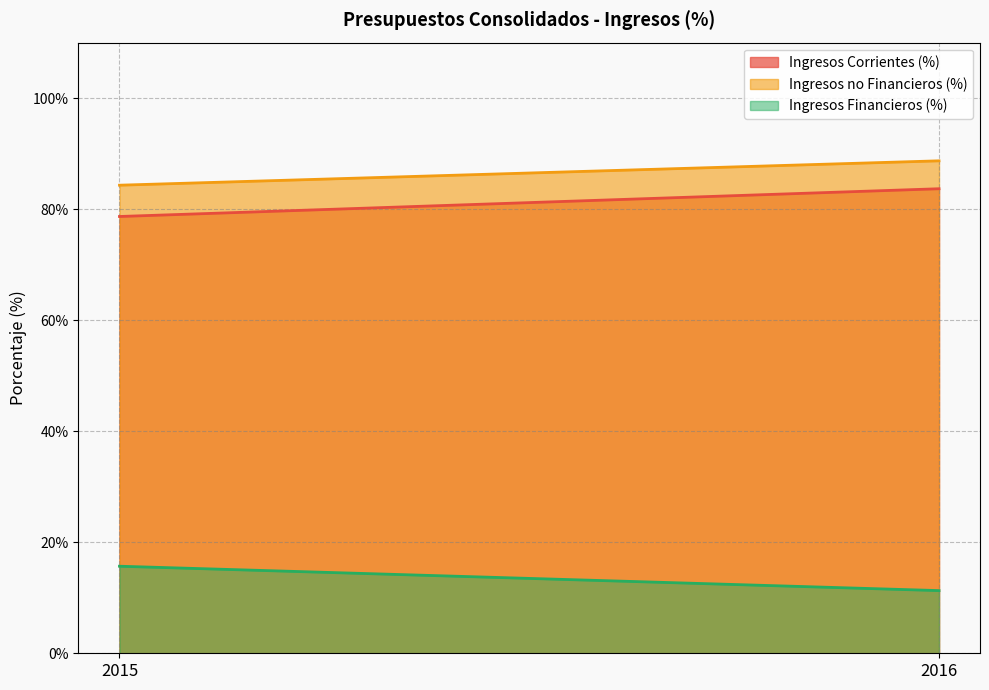

Reading left to right, extract all data points from this chart.

Ingresos Corrientes (%): 78.7	83.7
Ingresos no Financieros (%): 84.3	88.7
Ingresos Financieros (%): 15.7	11.3